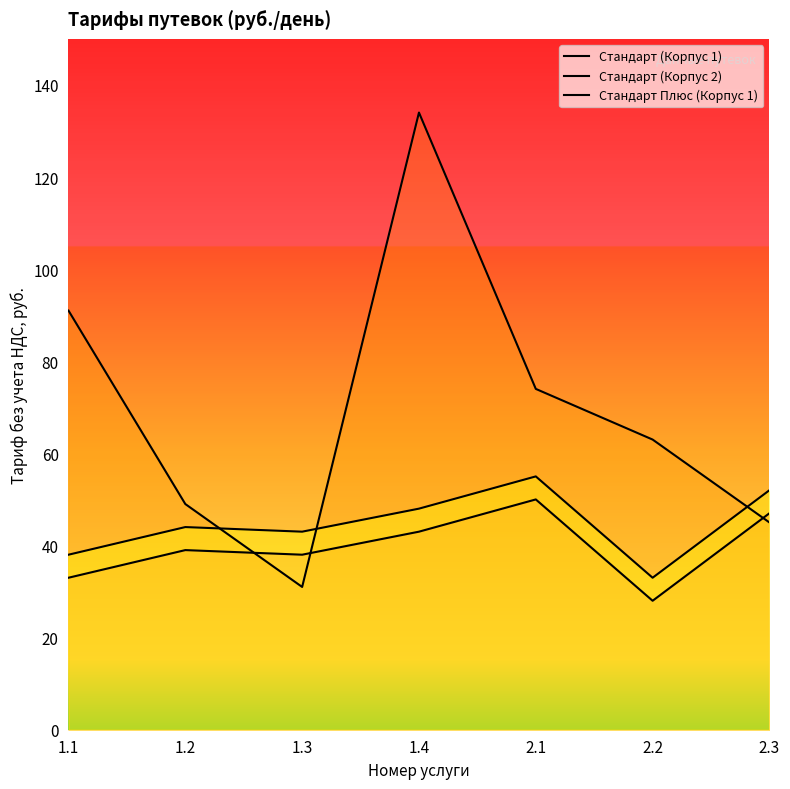

Rank the categories by Стандарт Плюс (Корпус 1) value from highest to lowest.

2.1, 2.3, 1.4, 1.2, 1.3, 1.1, 2.2